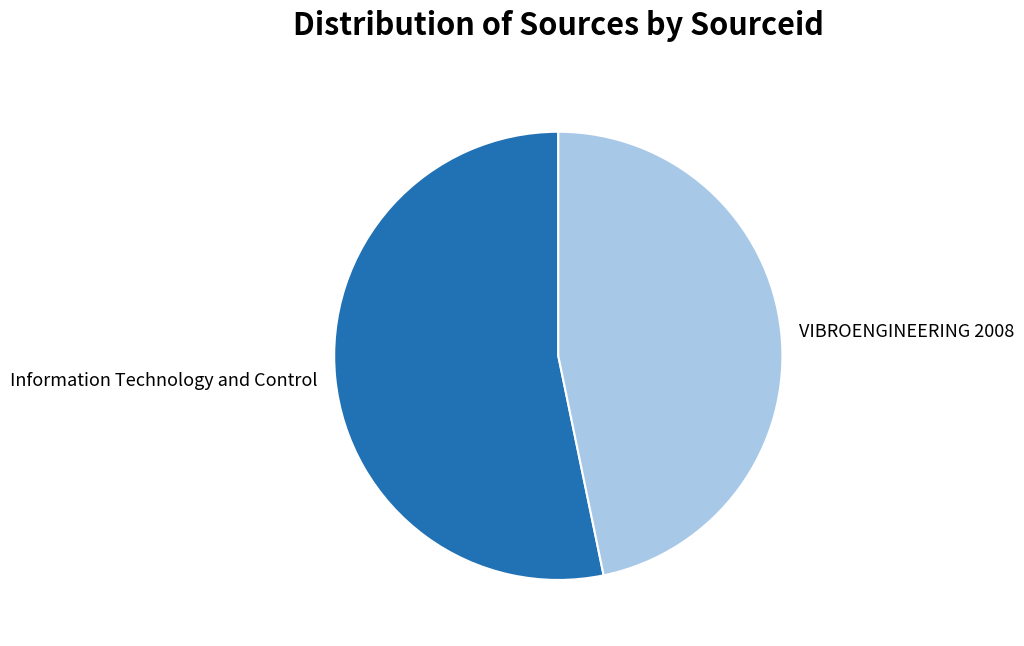

Rank the categories by value from lowest to highest.

VIBROENGINEERING 2008, Information Technology and Control